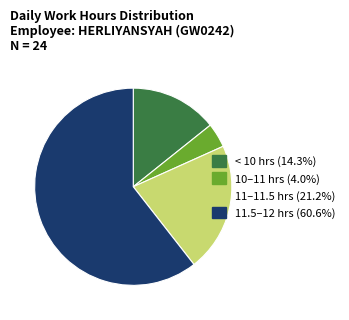

How many segments does this pie chart have?

4